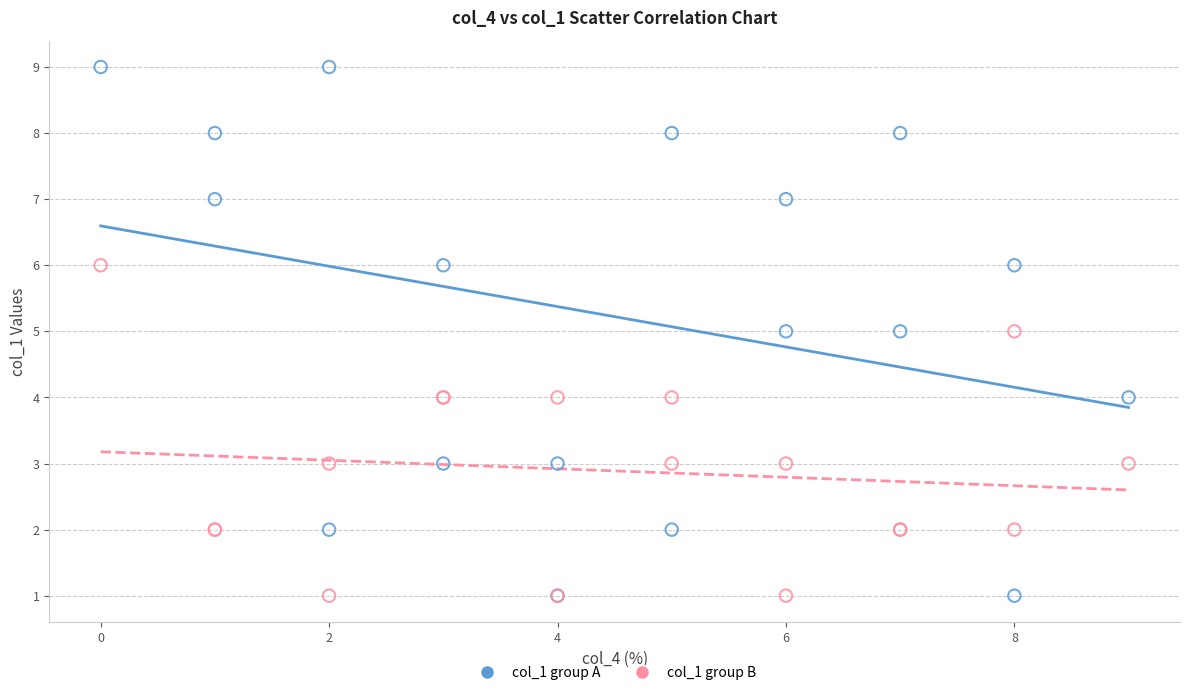

Which series contains the highest Y value?

col_1 group A